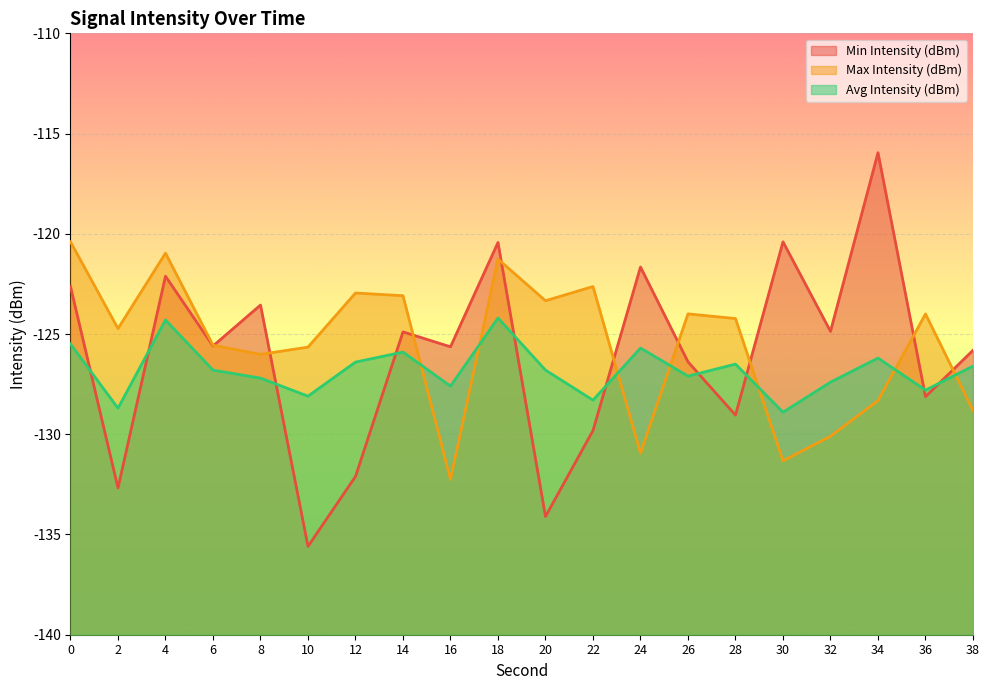

How many intersections are there between Min Intensity (dBm) and Avg Intensity (dBm)?

10